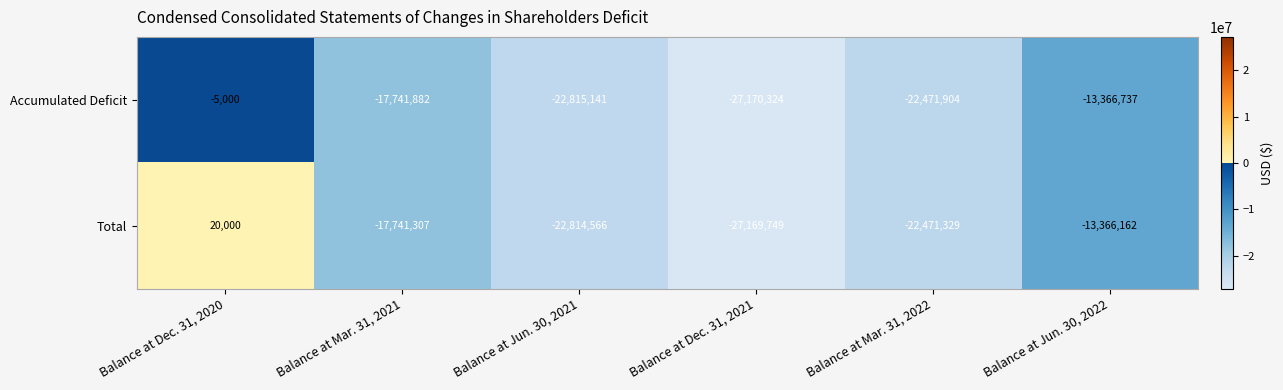

Rank the series at Balance at Mar. 31, 2022 from lowest to highest value.

Accumulated Deficit, Total